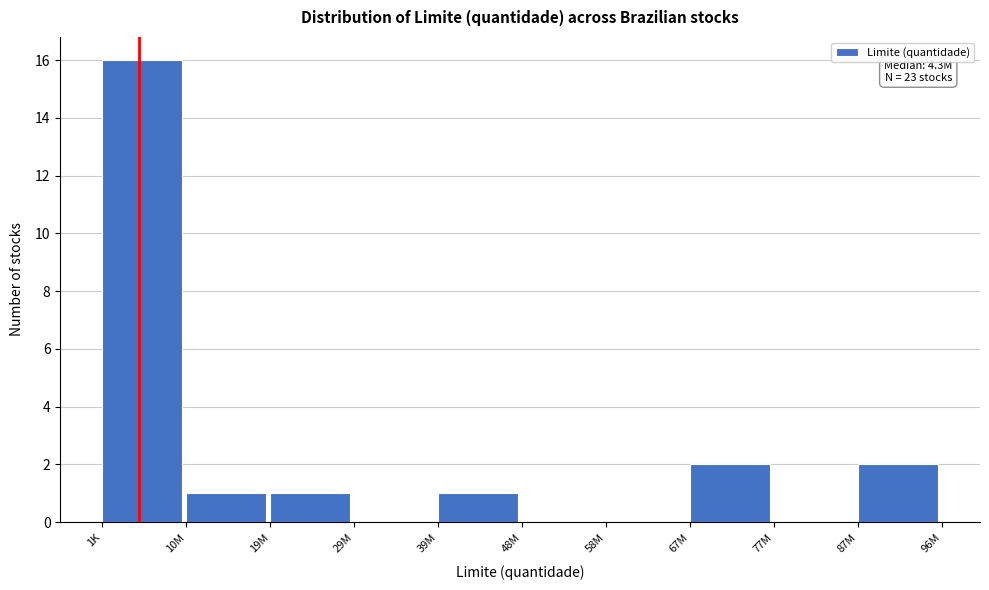

Reading left to right, transcribe all the data shown in this chart.

1K=16	10M=1	19M=1	29M=0	39M=1	48M=0	58M=0	67M=2	77M=0	87M=2